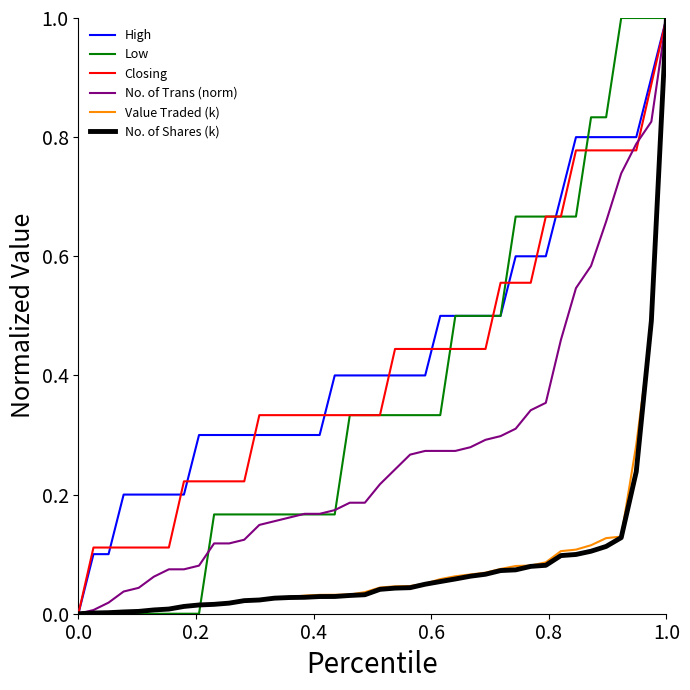

What is the maximum value shown in the chart?

1.0